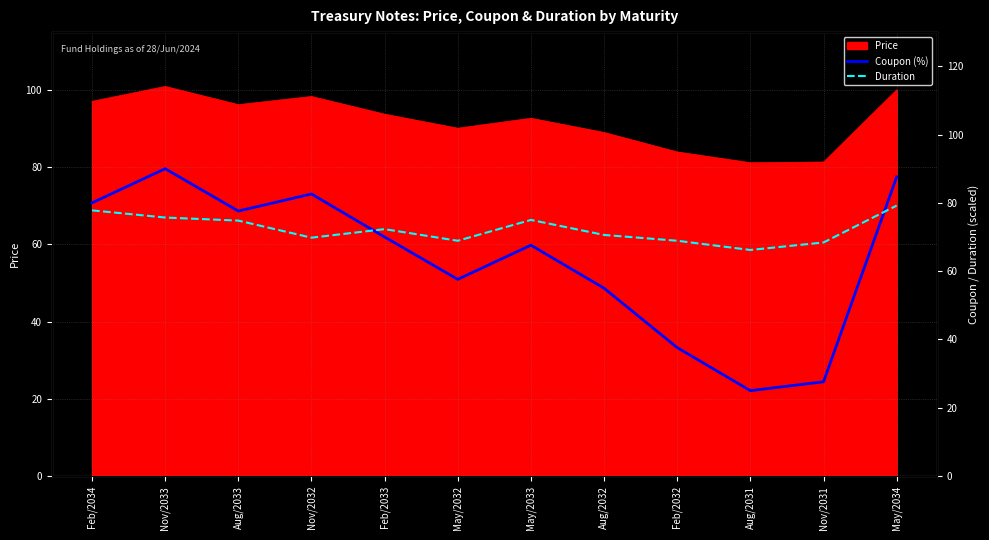

What is the value of the Duration point at the 1st from the left?

77.8